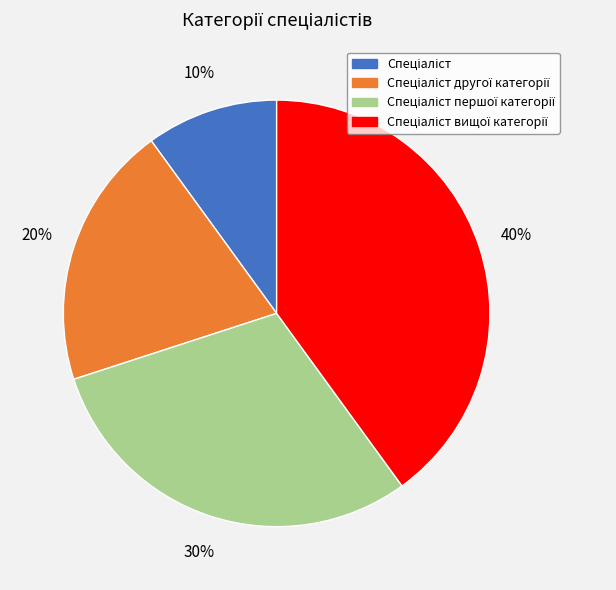

Does any single category account for the majority?

No